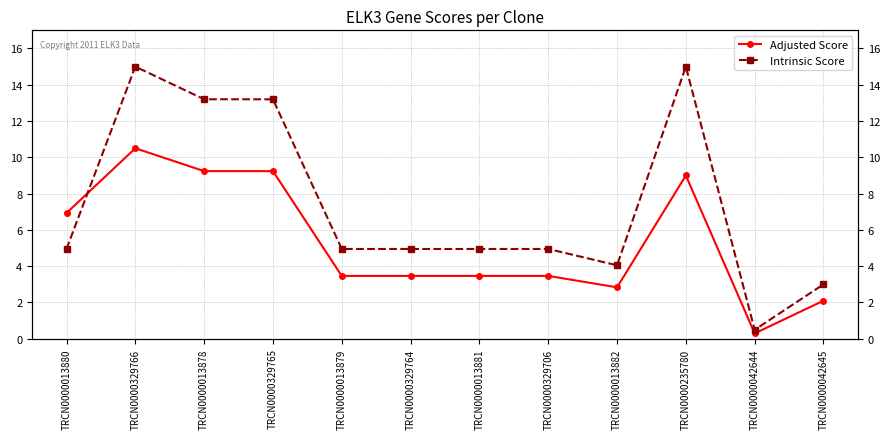

At TRCN0000013881, list the series in order from smallest to largest.

Adjusted Score, Intrinsic Score